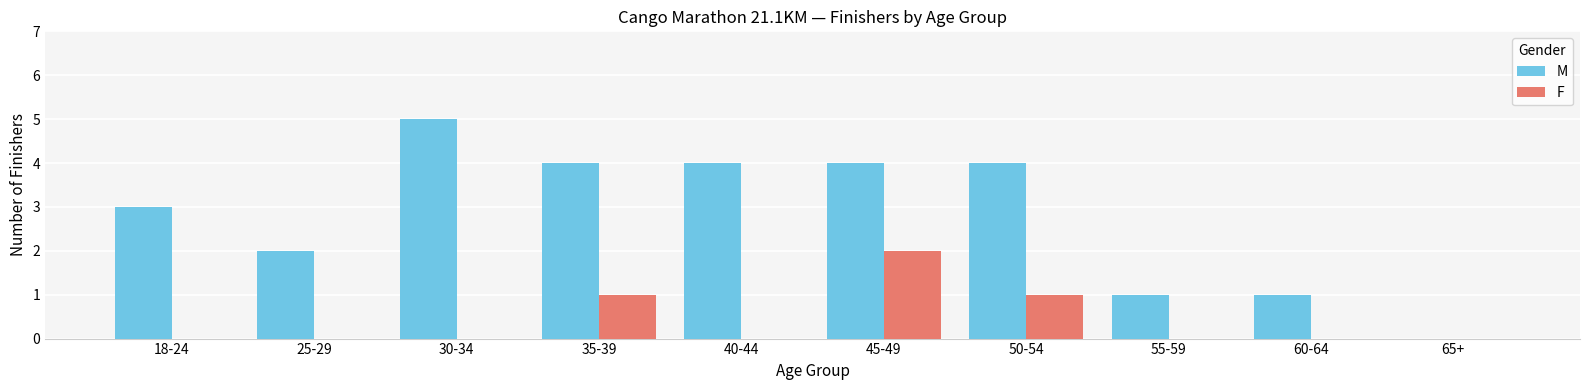

Between 45-49 and 65+, which series saw the biggest shift?

M